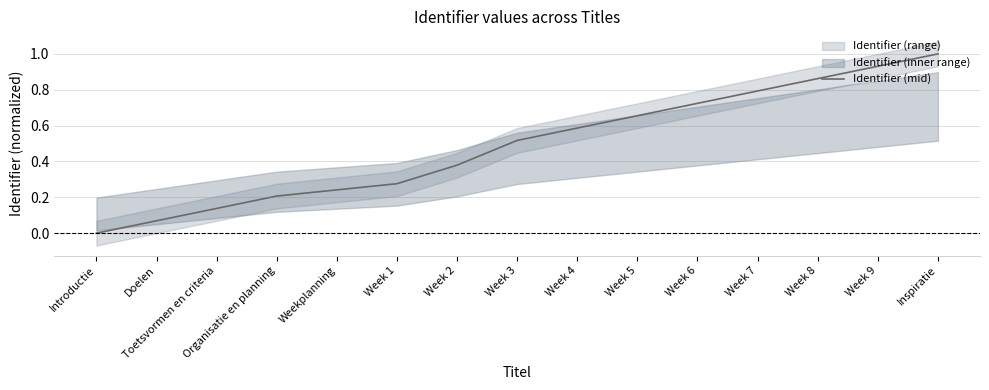

Which label corresponds to the largest value in the chart?

Inspiratie